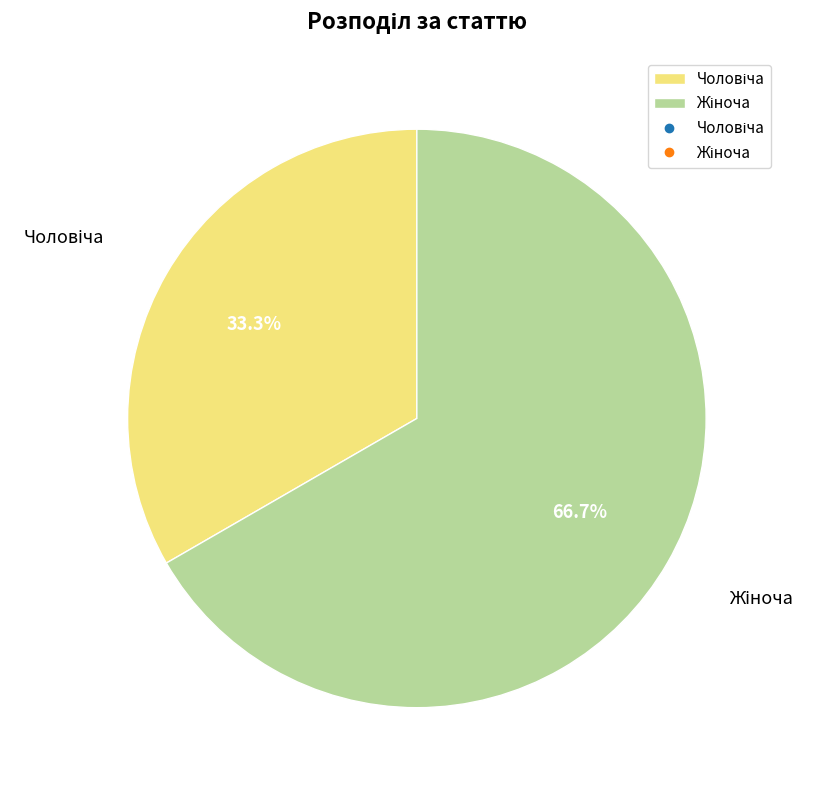

Does any single category account for the majority?

Yes